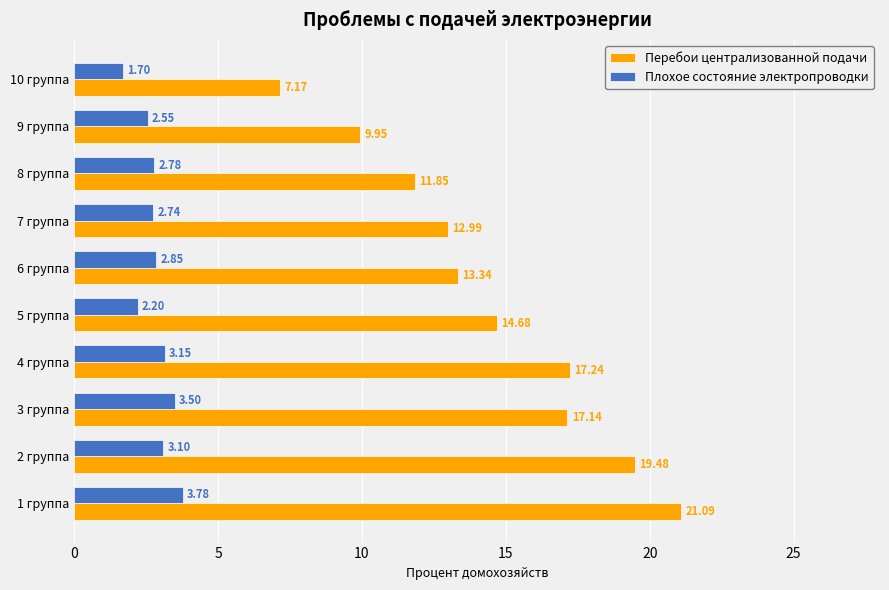

Between 3 группа and 6 группа, which series saw the biggest shift?

Перебои централизованной подачи